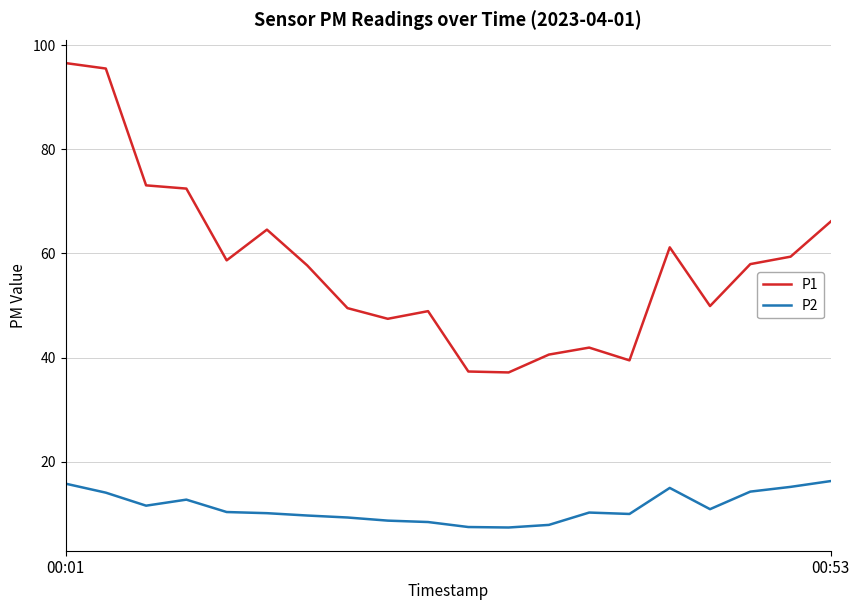

Rank the series by their maximum value, from highest to lowest.

P1, P2